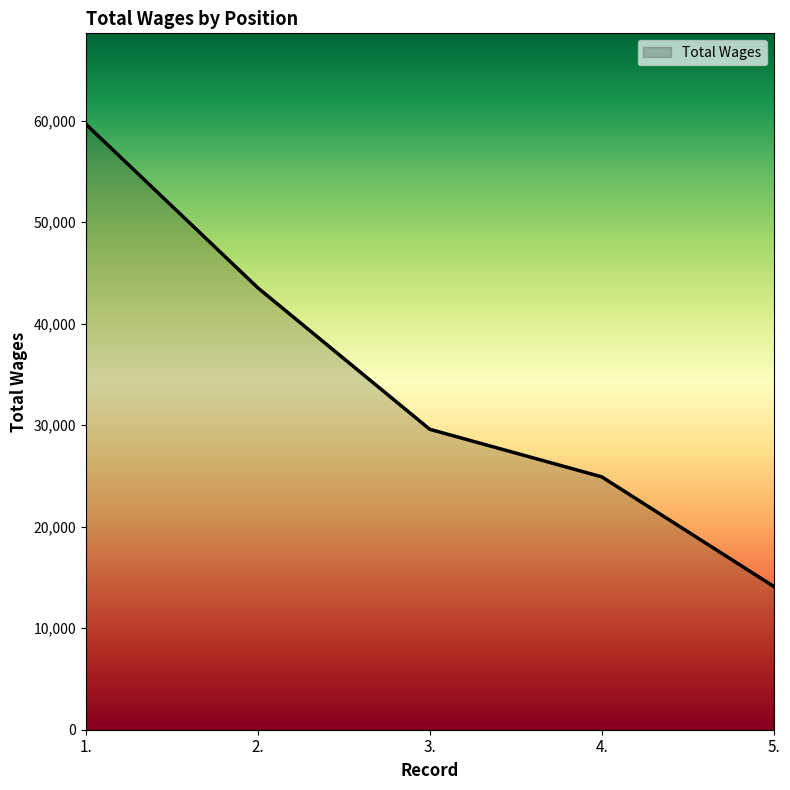

Does the chart display data point markers on the line(s)?

No